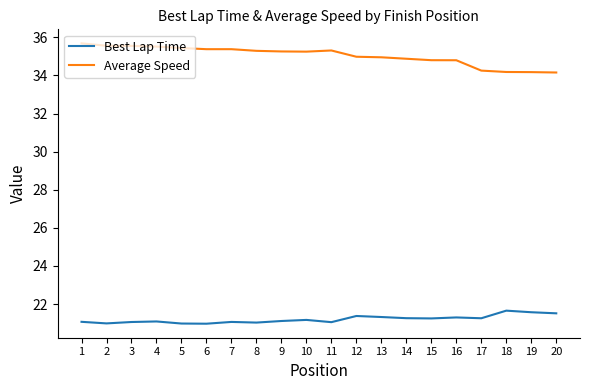

What is the average value of the Best Lap Time series?

21.2